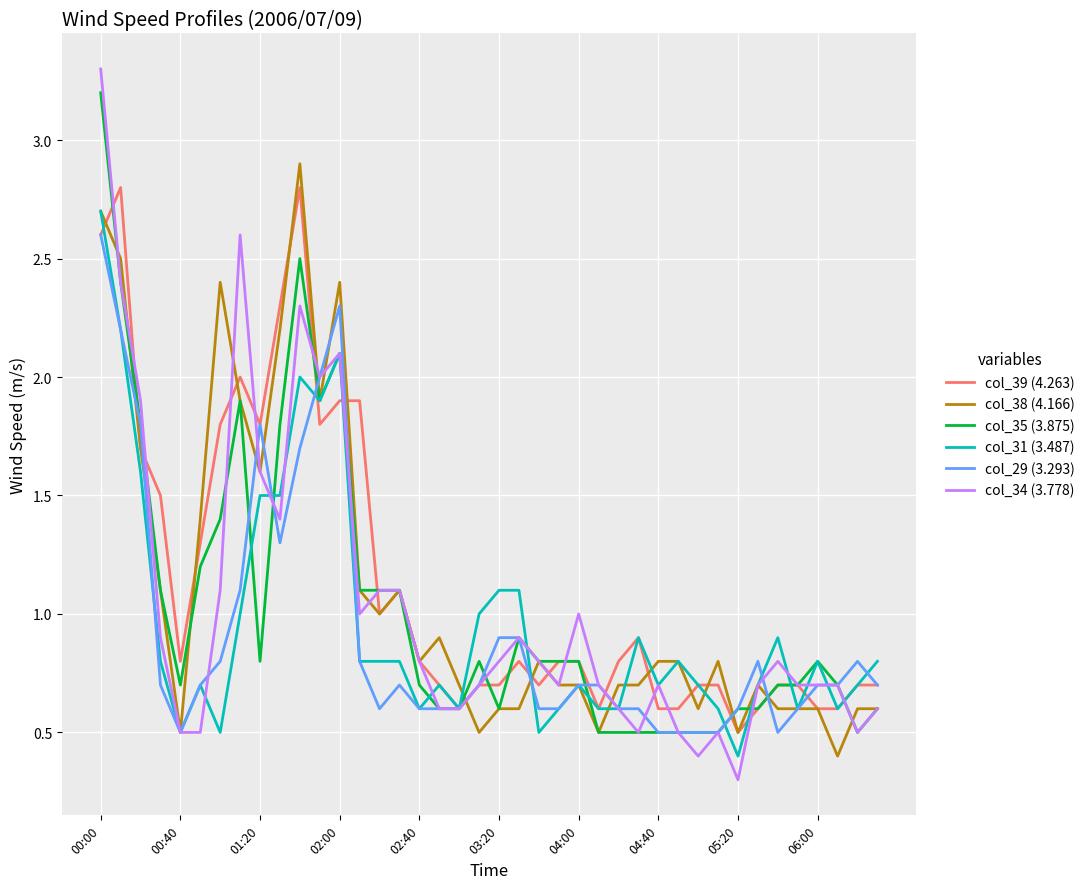

List the series in order of their peak value, highest first.

col_34 (3.778), col_35 (3.875), col_38 (4.166), col_39 (4.263), col_31 (3.487), col_29 (3.293)